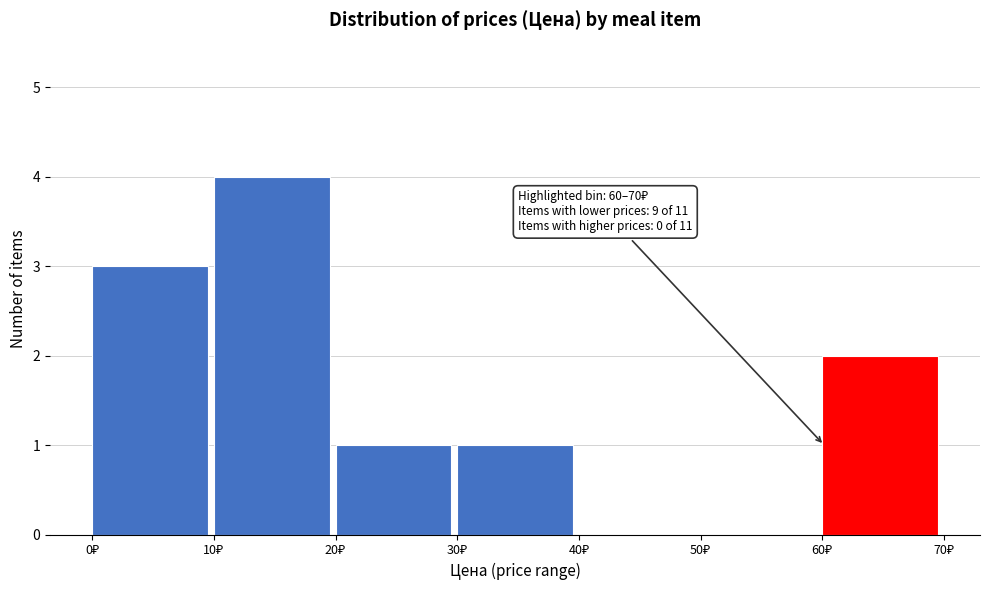

Over which range of the x-axis is the bar tallest?

10 to 20